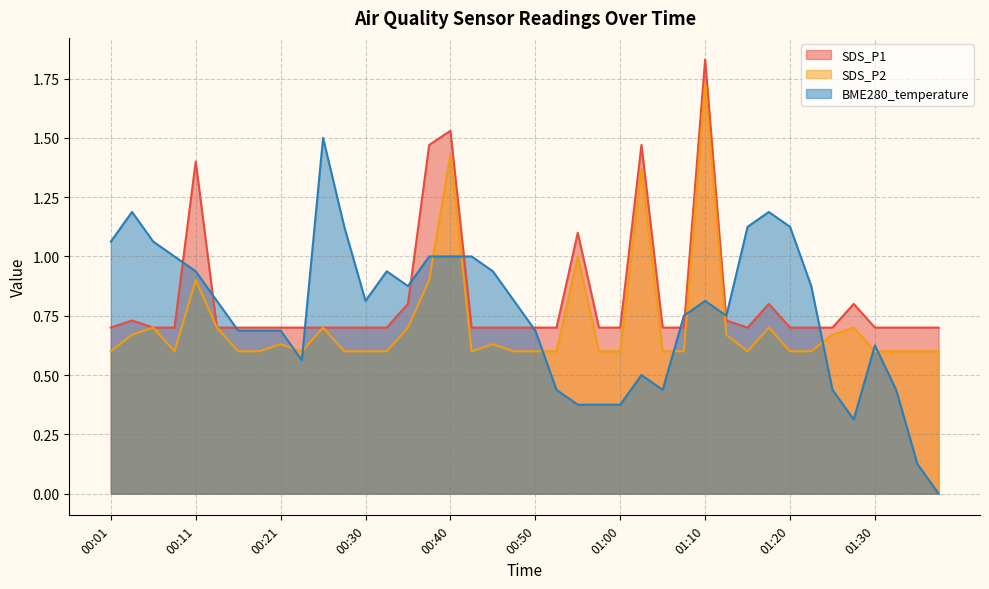

Rank the categories by SDS_P1 value from highest to lowest.

01:10, 00:40, 00:38, 01:02, 00:11, 00:55, 00:35, 01:17, 01:27, 00:03, 01:12, 00:01, 00:06, 00:08, 00:13, 00:16, 00:18, 00:21, 00:23, 00:26, 00:28, 00:30, 00:33, 00:43, 00:45, 00:48, 00:50, 00:53, 00:57, 01:00, 01:05, 01:07, 01:15, 01:20, 01:22, 01:25, 01:30, 01:32, 01:34, 01:37